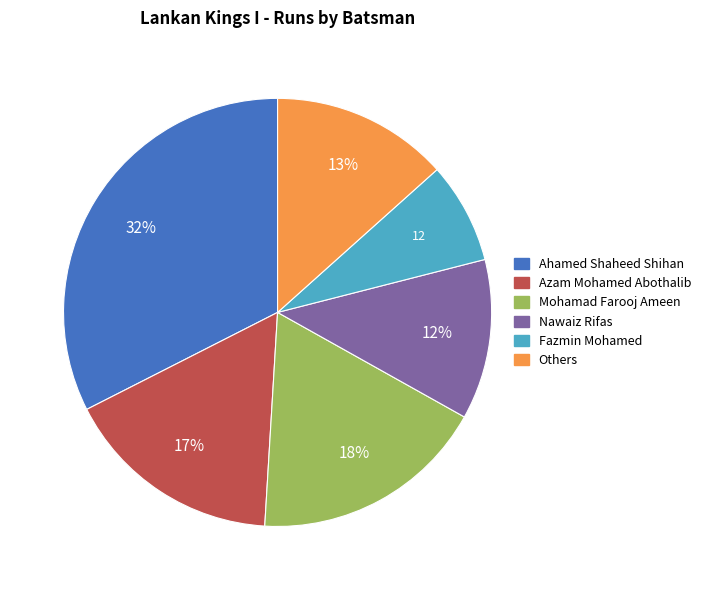

Does any single category account for the majority?

No